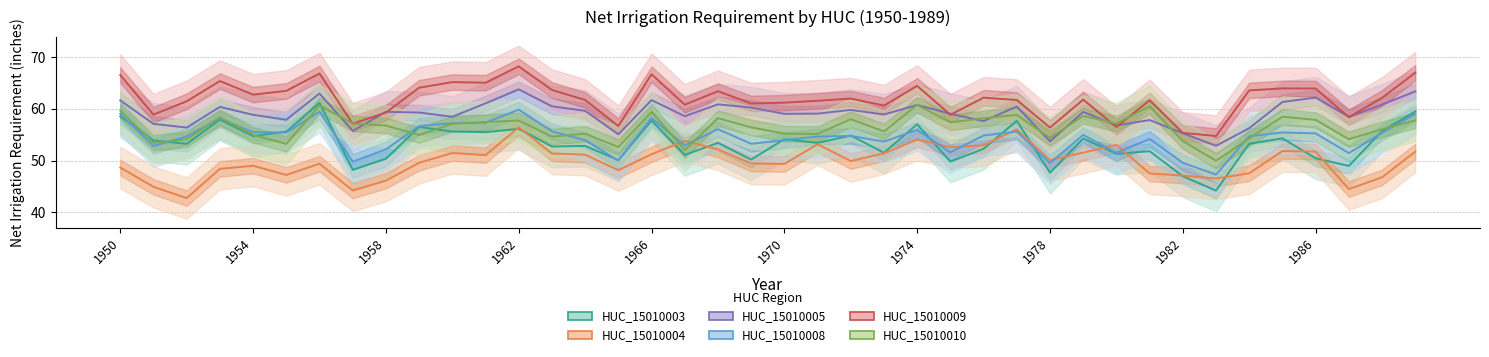

How many intersections are there between HUC_15010010 and HUC_15010008?

13